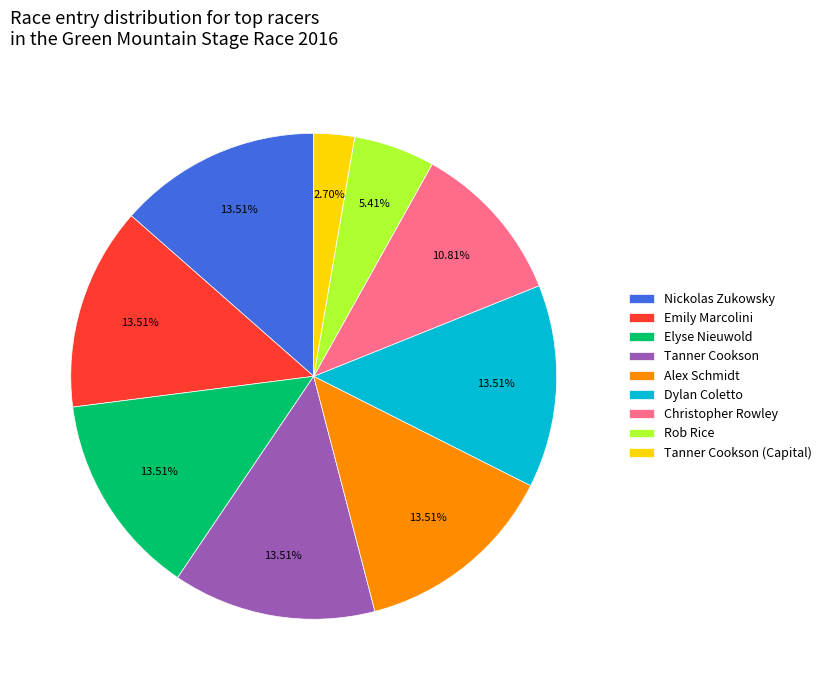

How much of the chart is everything except Tanner Cookson?

86.5%